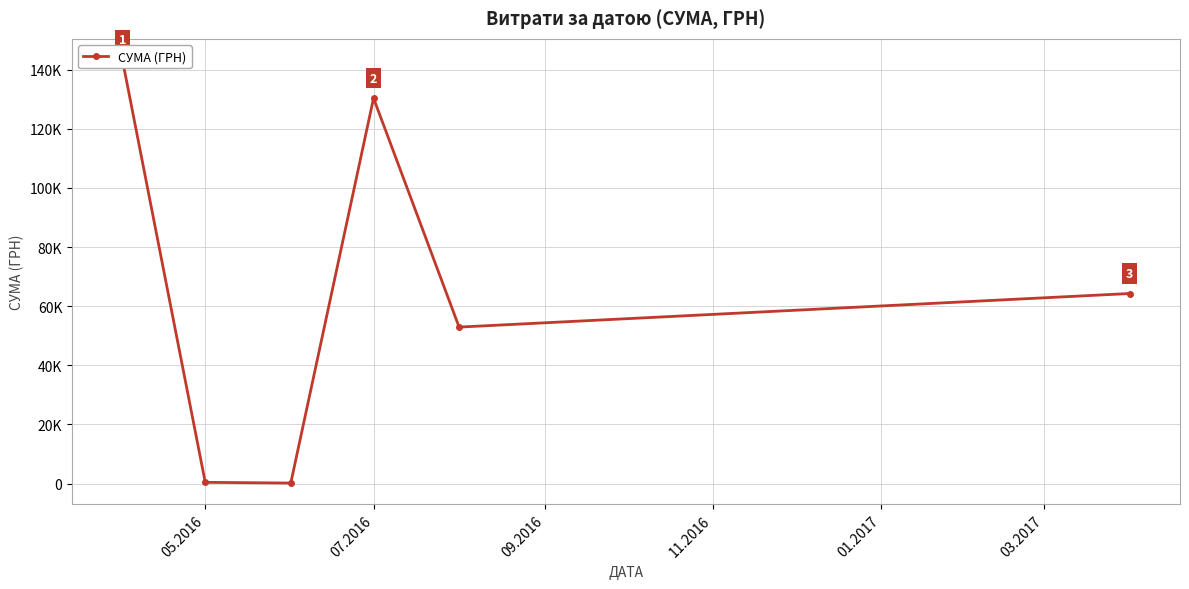

Which has a higher value, 11.2016 or 05.2016?

05.2016